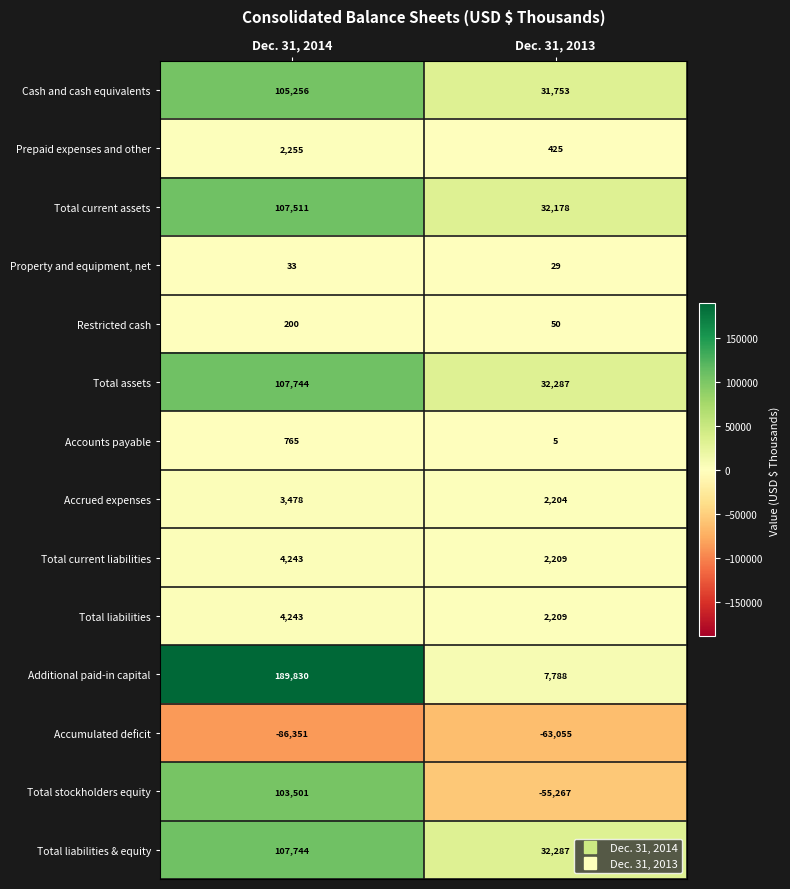

At which label does Total current assets reach its peak?

Dec. 31, 2014